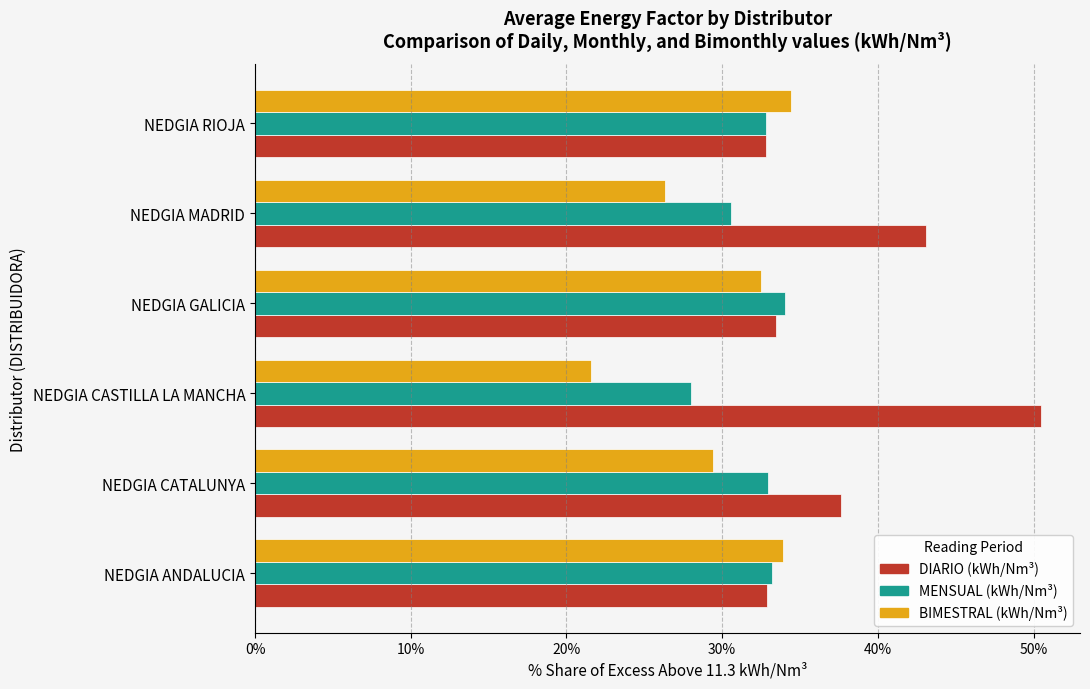

How many data points does each series have?

6